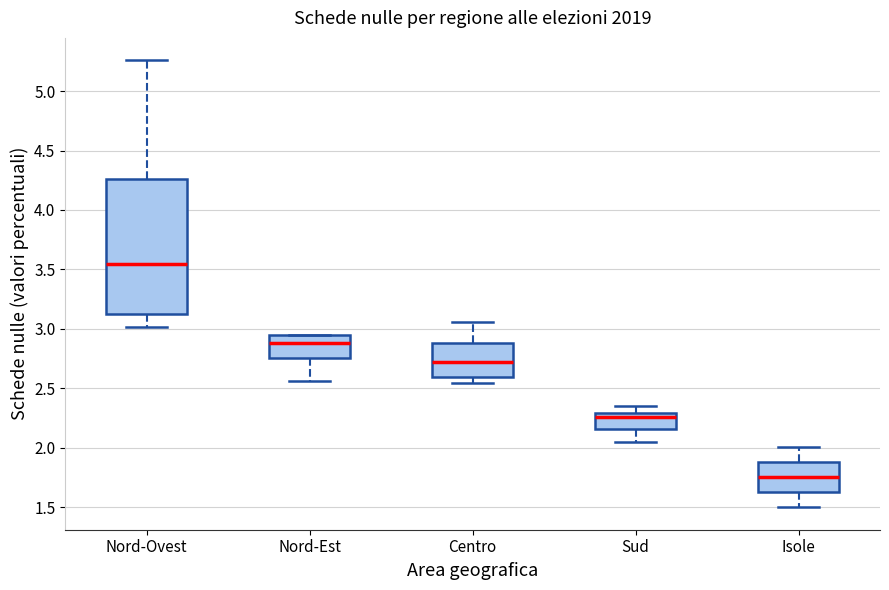

Reading left to right, transcribe this box plot: for each box, give where its median line is, the range the box spans, and where its two whiskers end, as read against the y-axis. The values are not printed on the chart, so give them approximately, as read against the axis.

Nord-Ovest: median 3.55, box 3.15 to 4.25, whiskers 3.00 to 5.25
Nord-Est: median 2.90, box 2.75 to 2.95, whiskers 2.55 to 2.95
Centro: median 2.70, box 2.60 to 2.90, whiskers 2.55 to 3.05
Sud: median 2.25, box 2.15 to 2.30, whiskers 2.05 to 2.35
Isole: median 1.75, box 1.65 to 1.90, whiskers 1.50 to 2.00